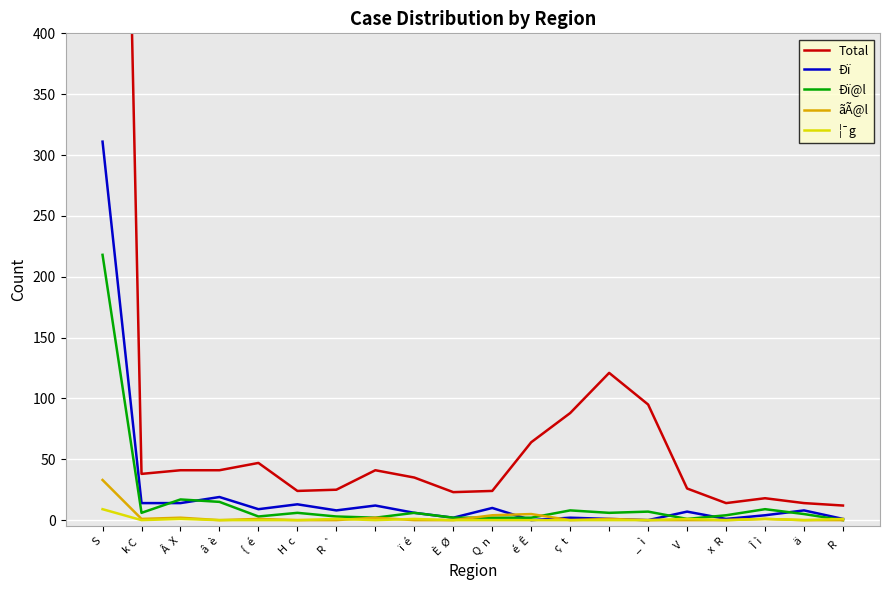

Which series has the widest spread of values?

Total